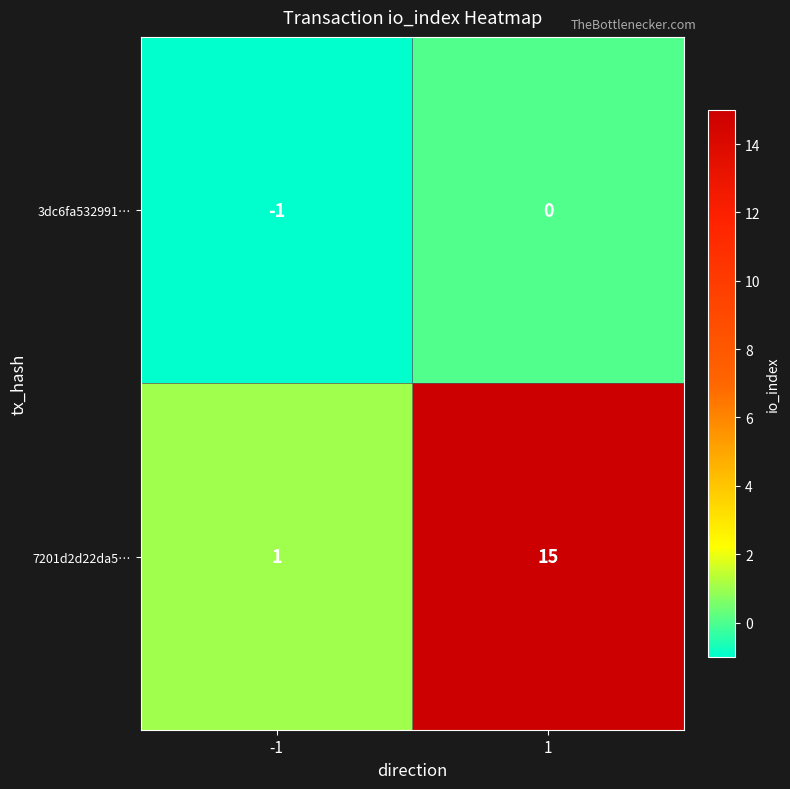

Which label corresponds to the smallest value in the chart?

-1